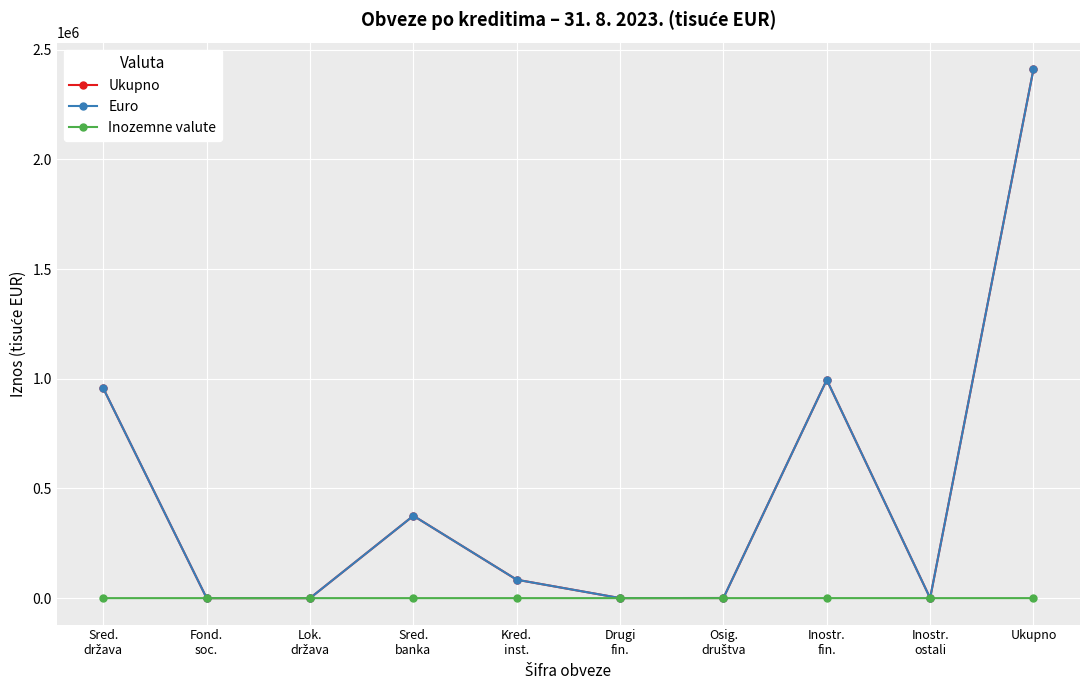

What is the sum of the Euro values at Inostr.
ostali and Ukupno?

2411400